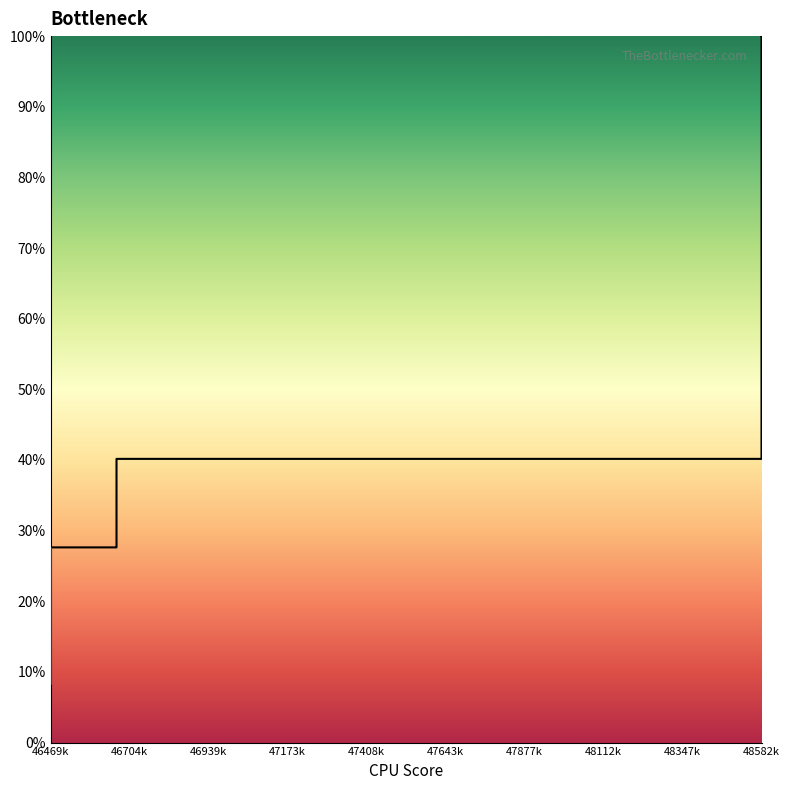

True or false: there are more than 1 points higher than both neighbors.

False